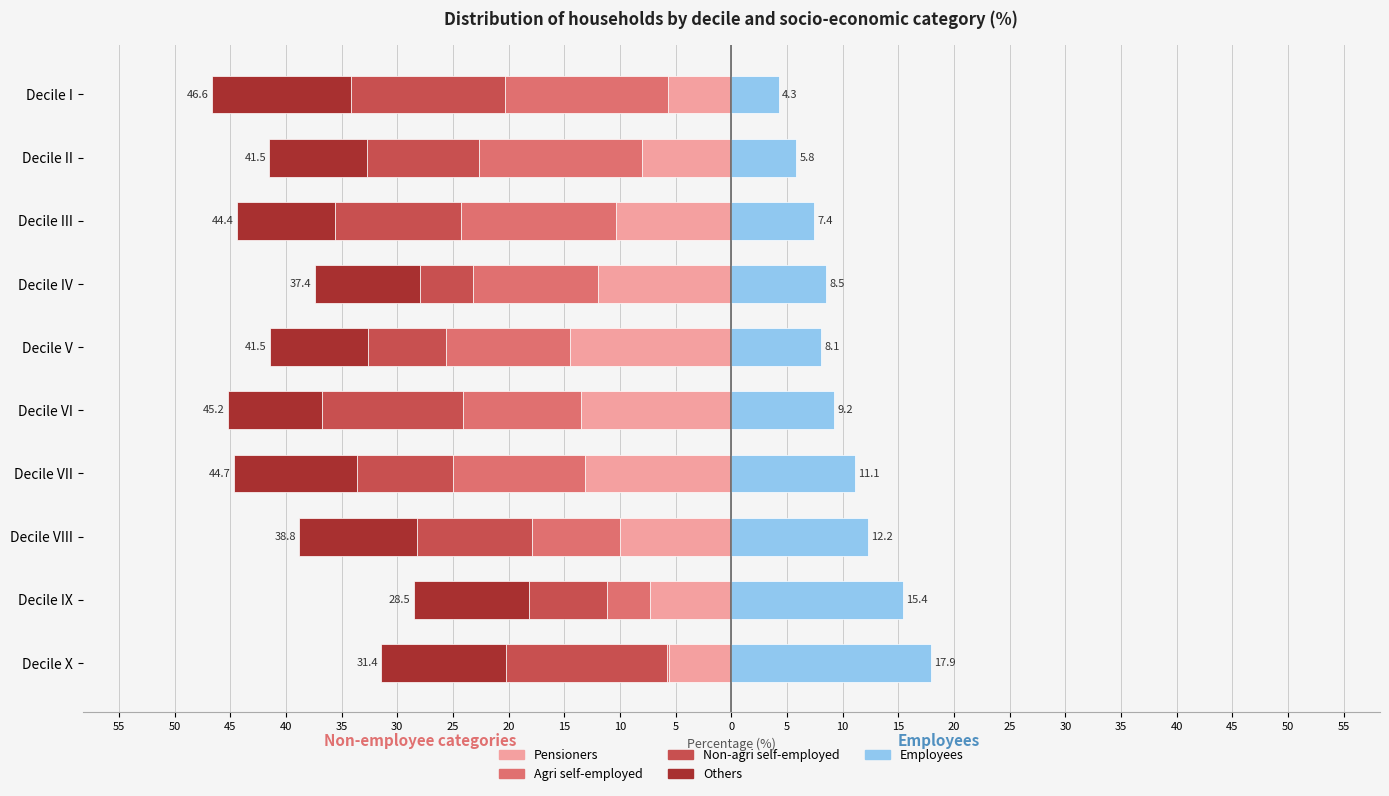

Is the value of Others at Decile IV greater than the value of Pensioners at Decile II?

No